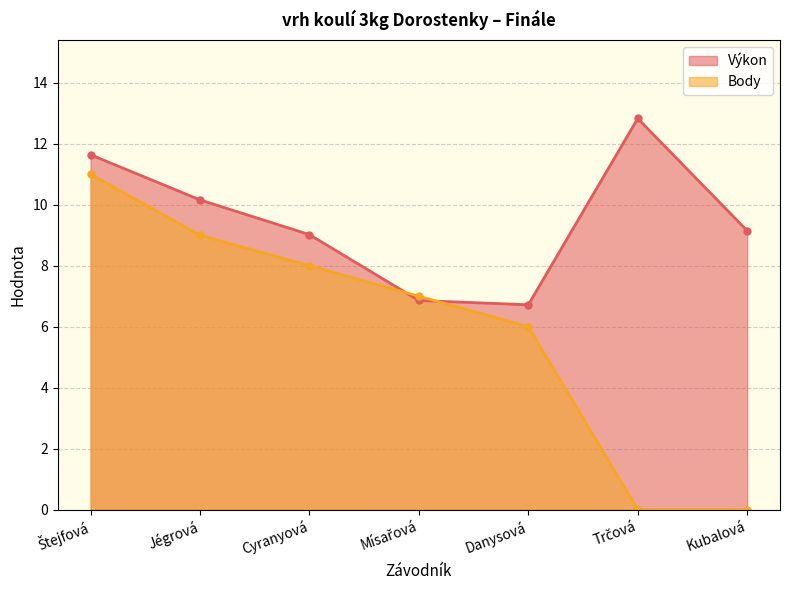

What are all the series names shown in the legend?

Výkon, Body